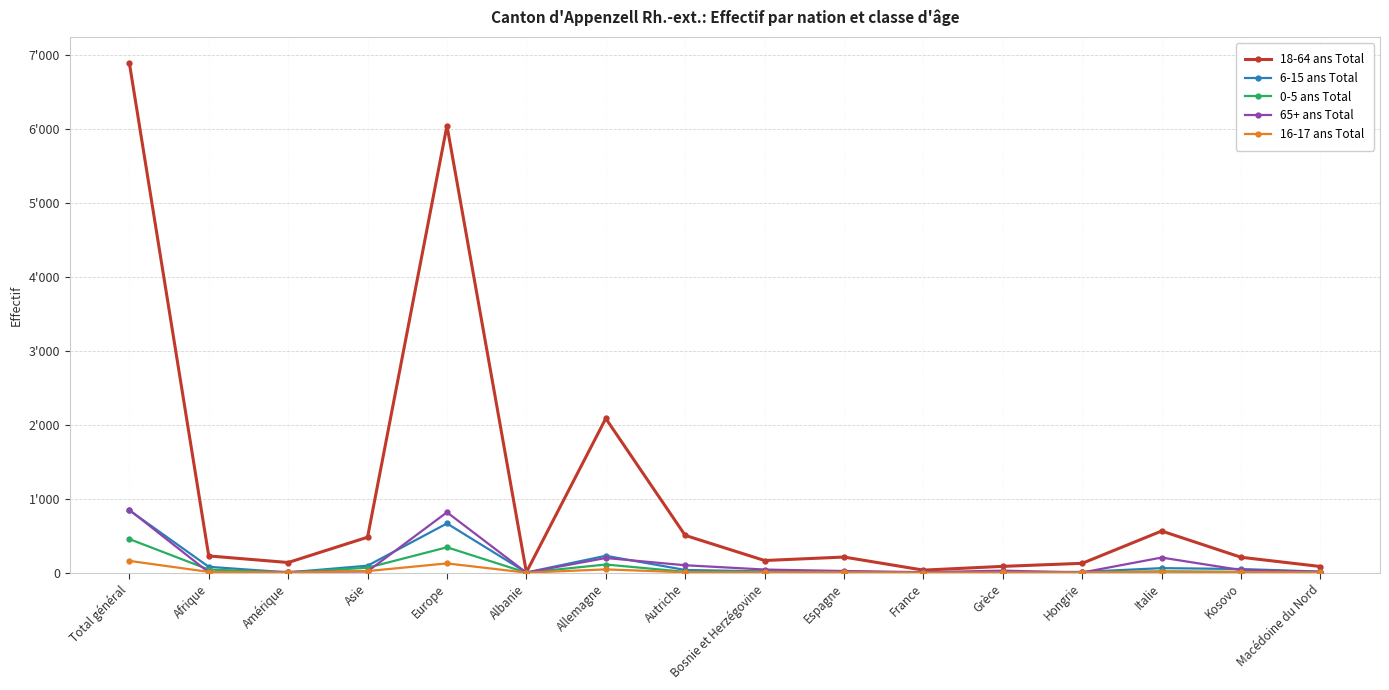

True or false: 0-5 ans Total has a value of 4 at France.

True